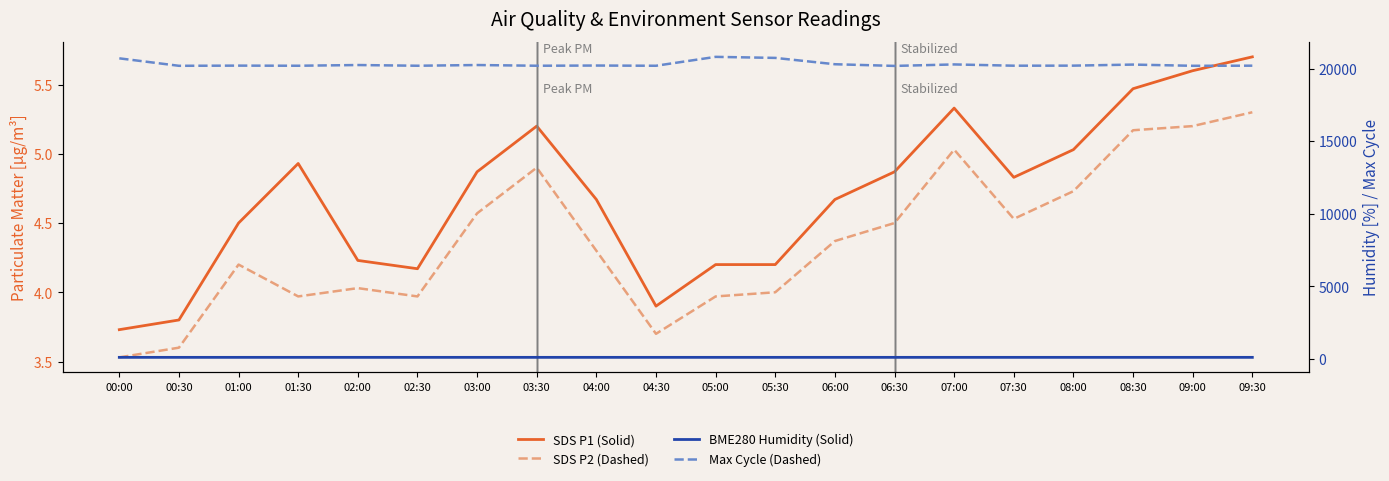

What is the average value of the Max_cycle series?

20294.5